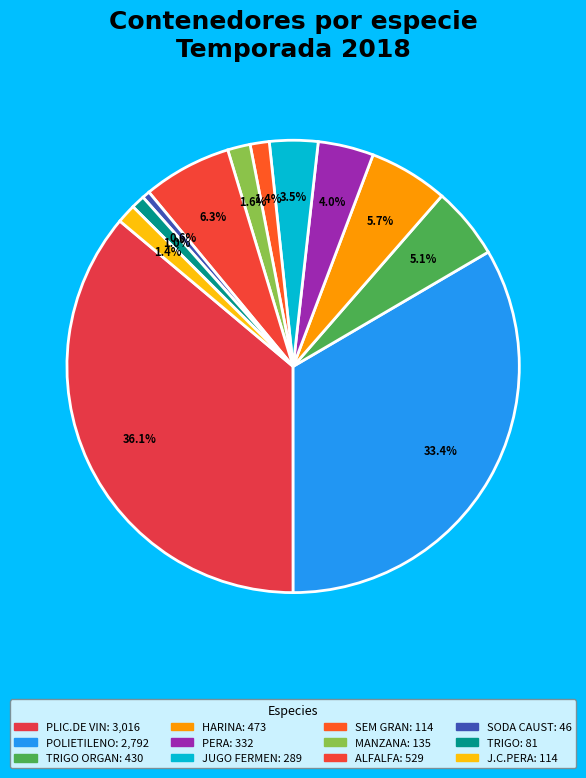

Rank the categories by value from lowest to highest.

SODA CAUST, TRIGO, SEM GRAN, J.C.PERA, MANZANA, JUGO FERMEN, PERA, TRIGO ORGAN, HARINA, ALFALFA, POLIETILENO, PLIC.DE VIN